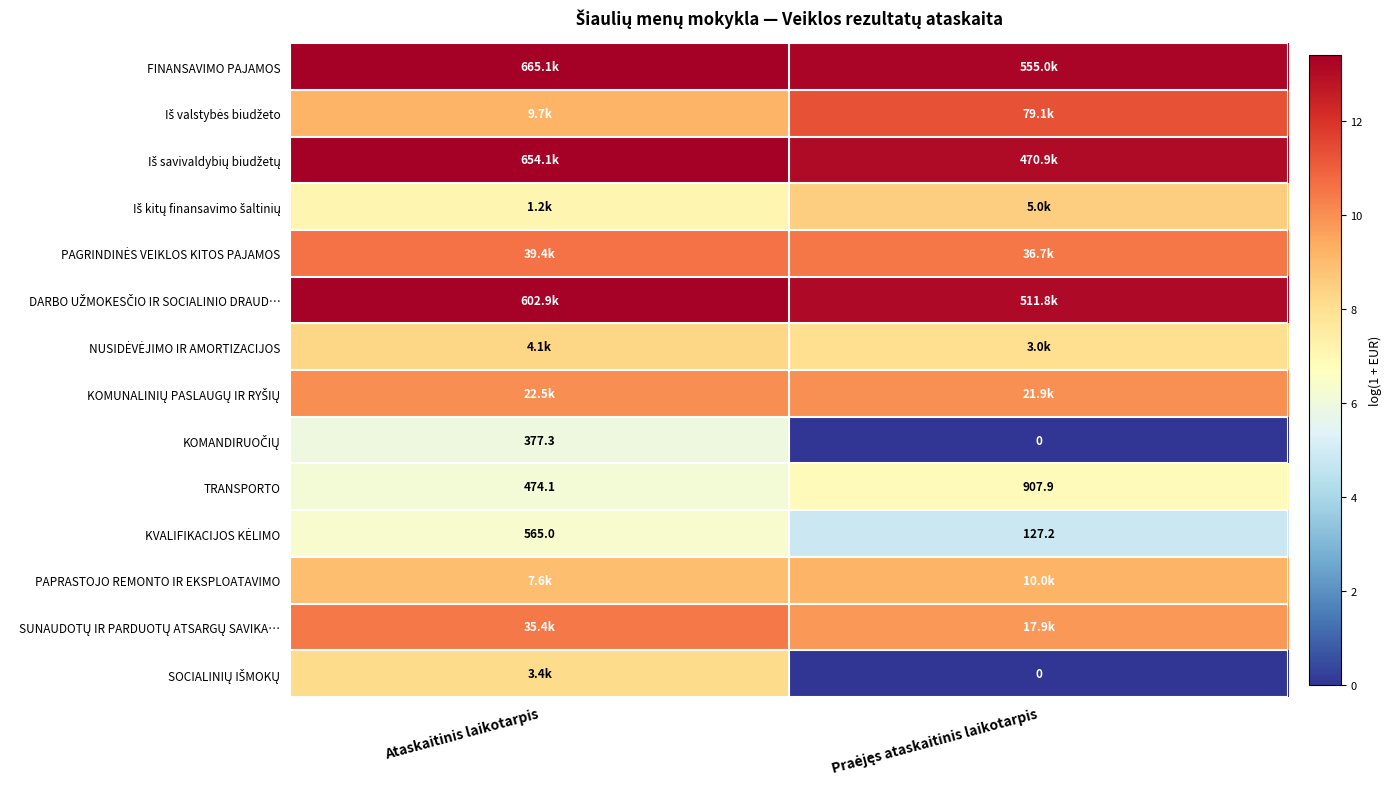

At which label does KOMANDIRUOČIŲ first exceed 5?

Ataskaitinis laikotarpis